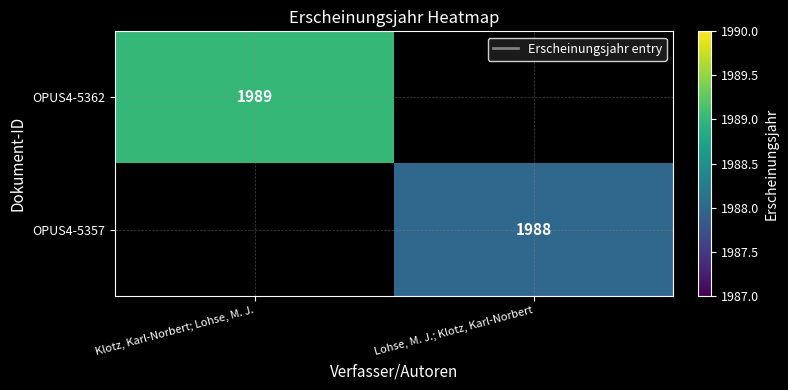

The OPUS4-5362 series shows 968 at Klotz, Karl-Norbert; Lohse, M. J.. True or false?

False